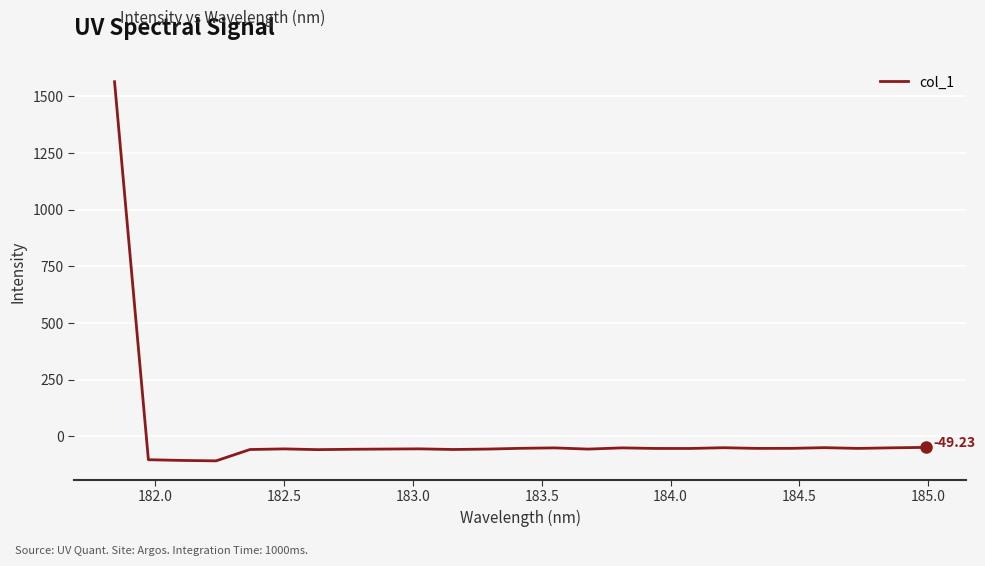

What is the sum of all values?

103.6